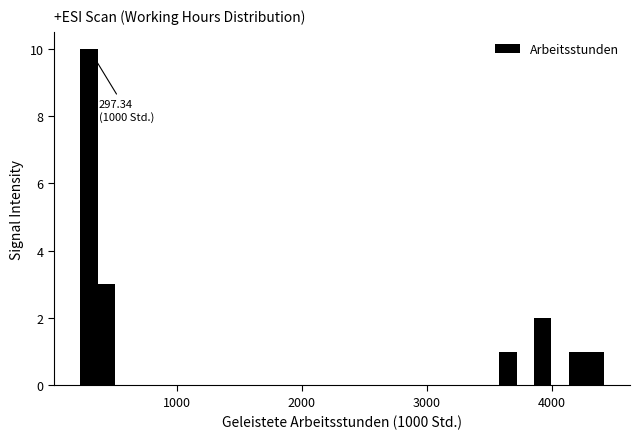

Read against the x-axis, roughly where is the centre of the tallest bar?

300